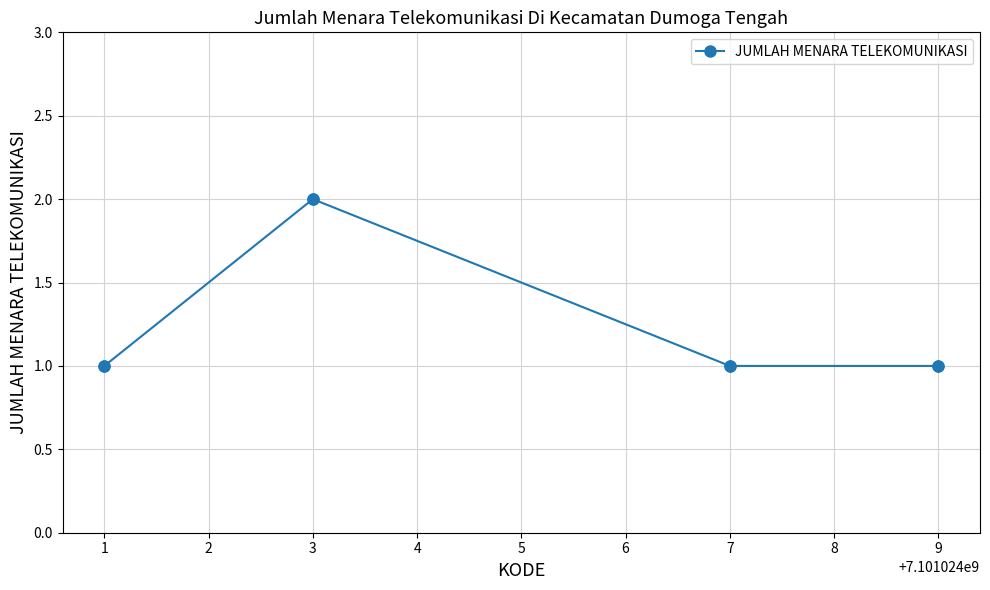

Approximately how many times larger is the value at 3 compared to 9?

2.0